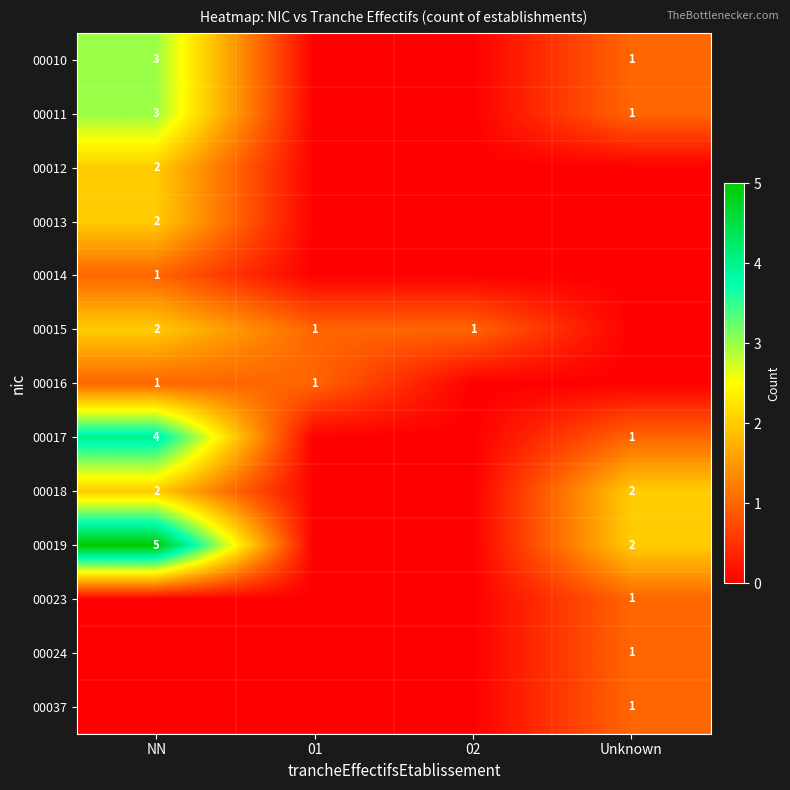

What is the spread (max minus min) of values at 02?

1